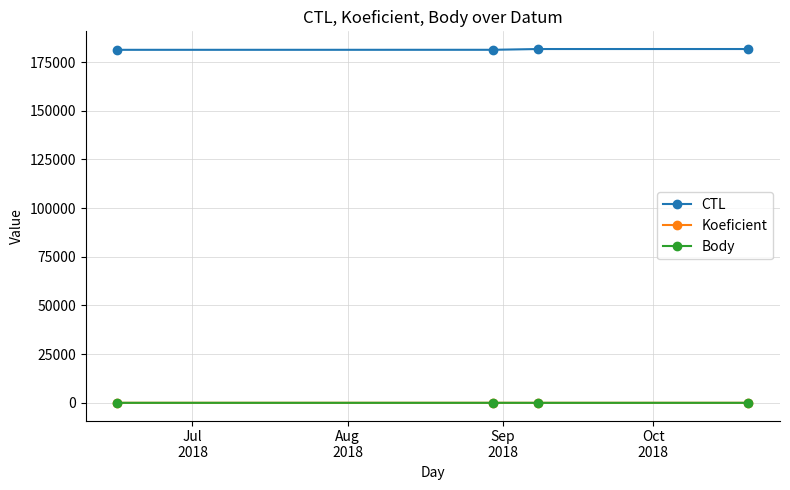

Which series has the largest total across all categories?

CTL